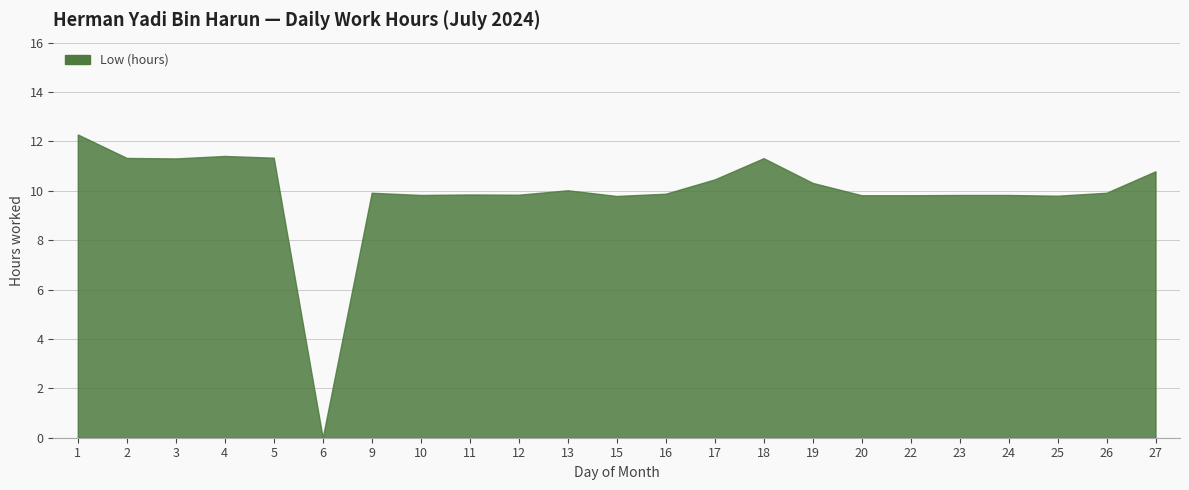

Reading left to right, extract all data points from this chart.

12.3	11.3	11.3	11.4	11.3	0.0	9.9	9.8	9.8	9.8	10.0	9.8	9.9	10.5	11.3	10.3	9.8	9.8	9.8	9.8	9.8	9.9	10.8